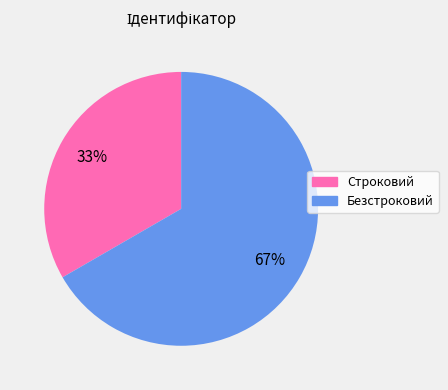

Approximately how many times larger is the value at Безстроковий compared to Строковий?

2.0